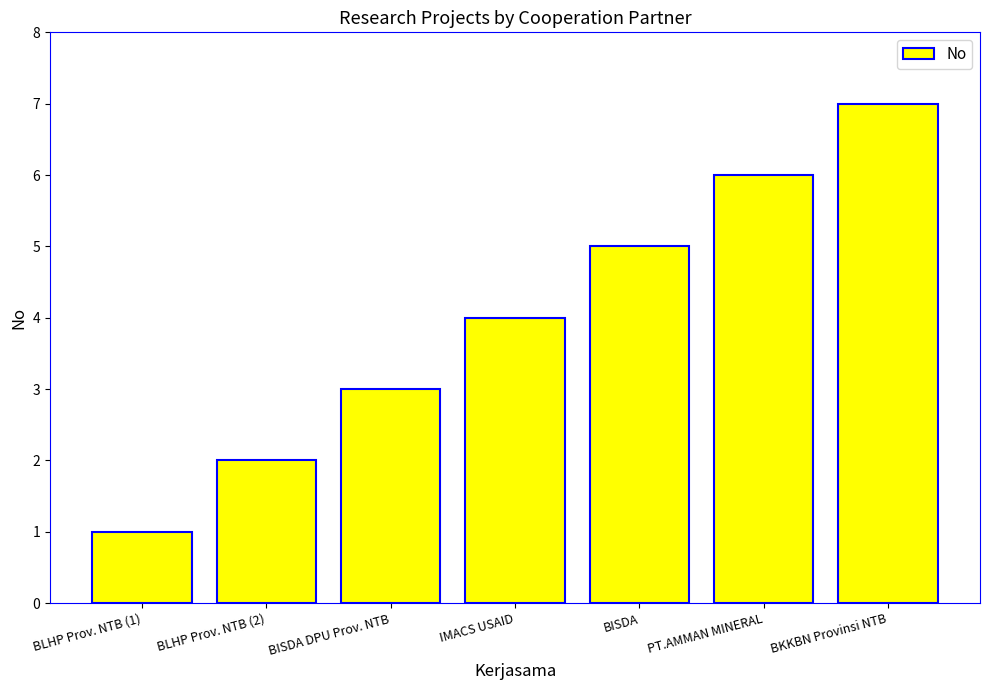

Which label corresponds to the largest value in the chart?

BKKBN Provinsi NTB